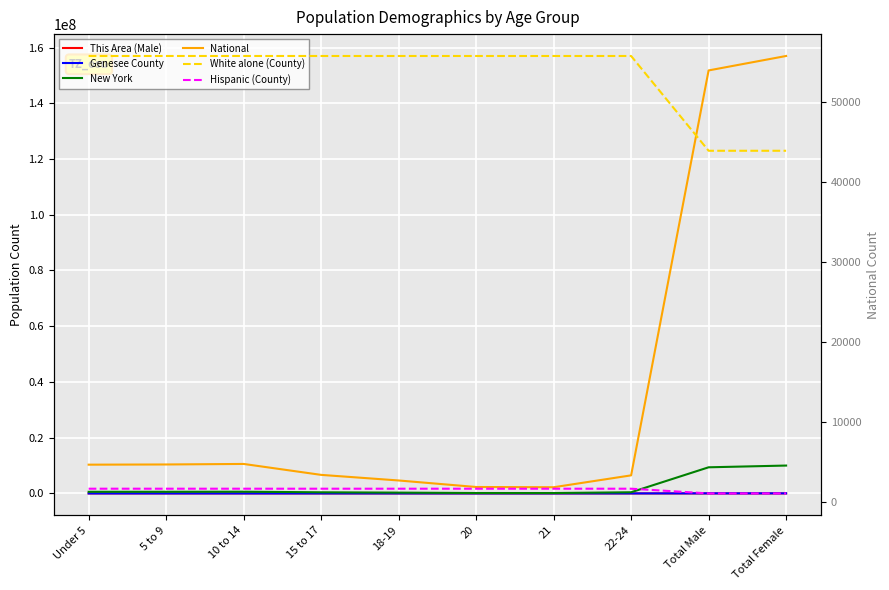

At which category is the sum across all series the highest?

Total Female